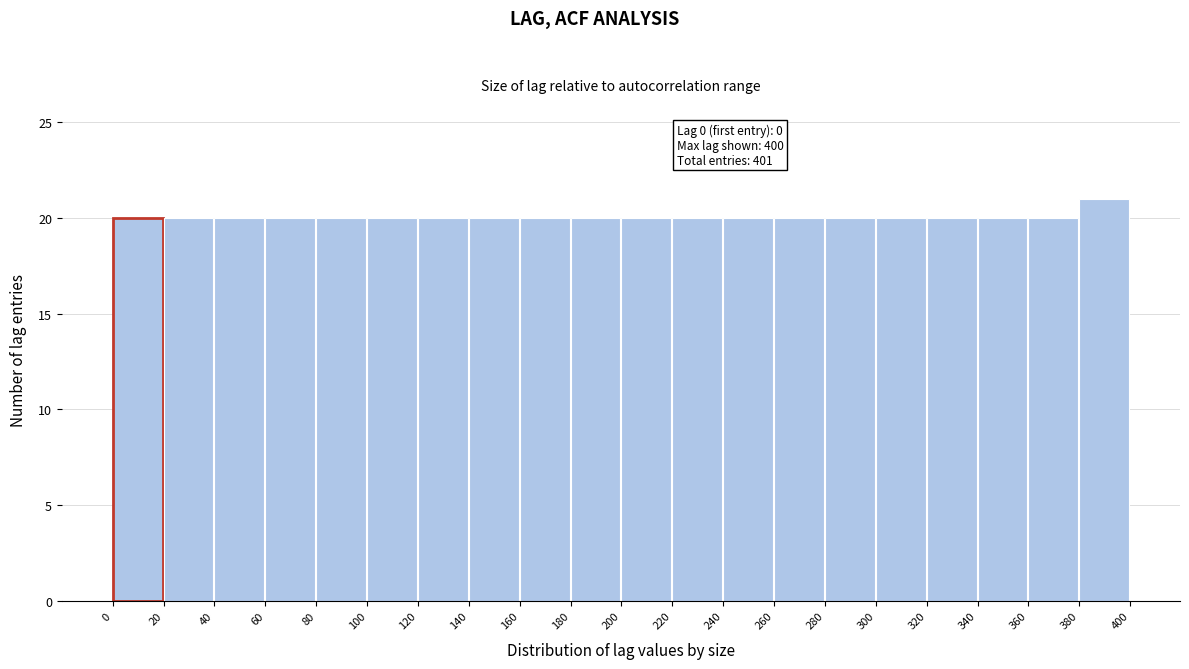

Which range on the x-axis has the tallest bar?

380 to 400